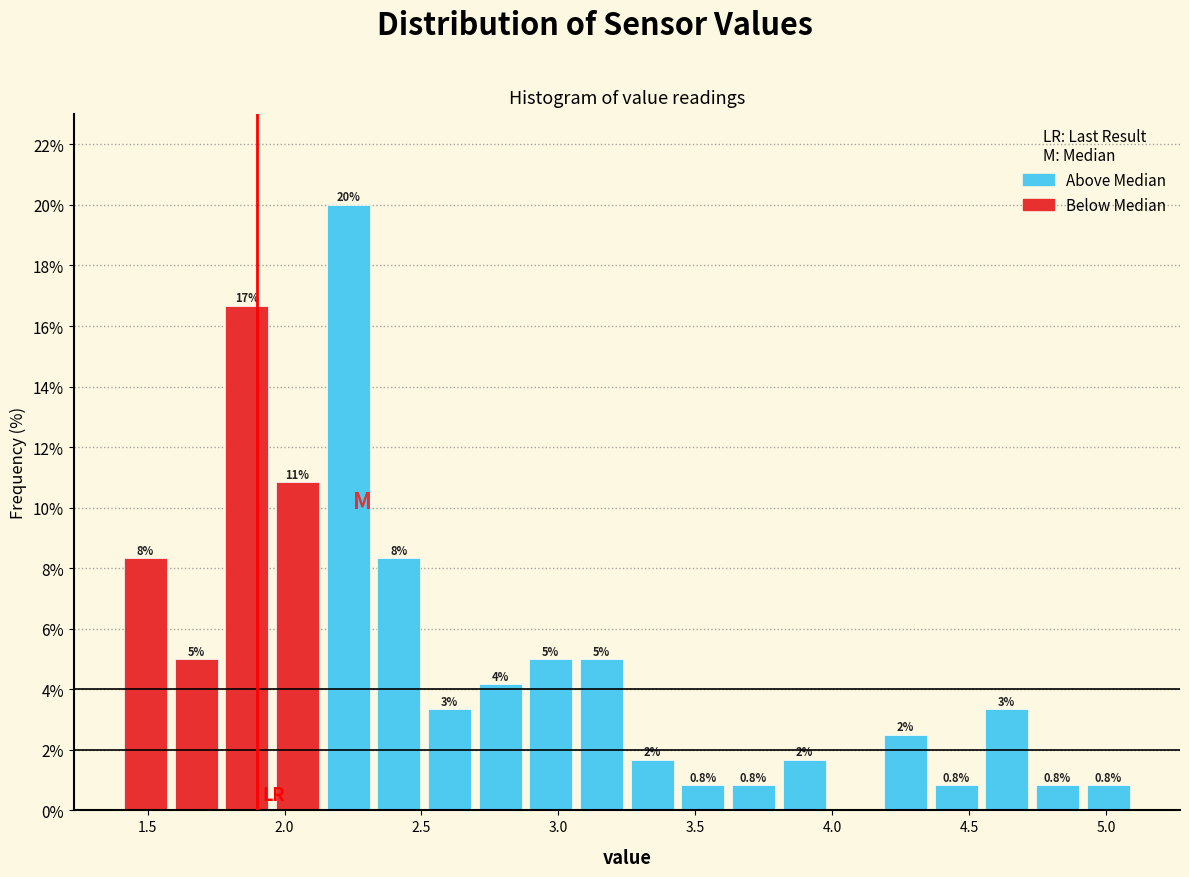

Around what value on the x-axis is the tallest bar? Give the approximate position of its centre, as read against the axis.

2.25